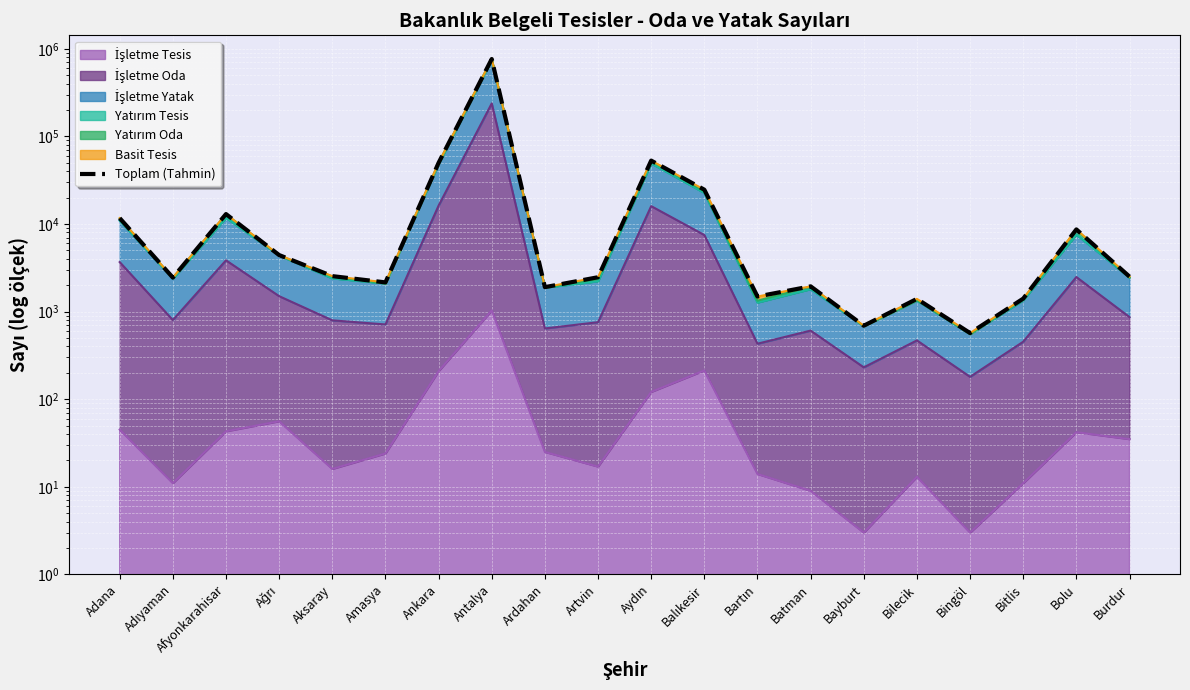

At which category does the chart reach its minimum across all series?

Bingöl